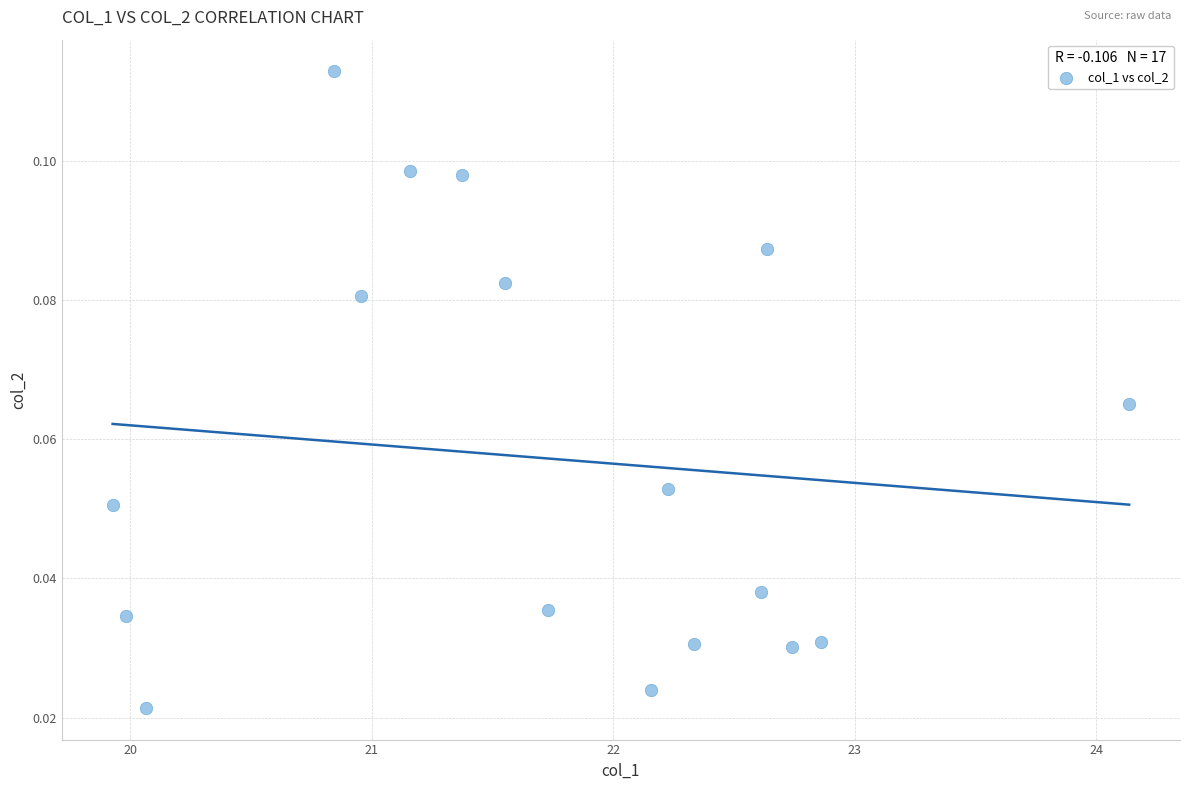

What is the range of X values (max minus min)?

4.2